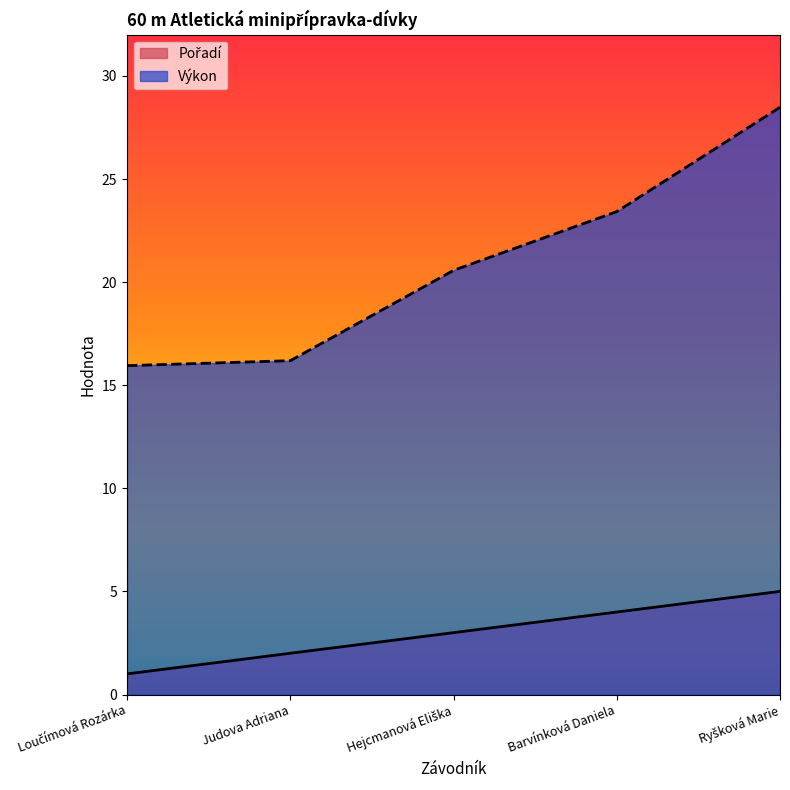

What is the average value of the Výkon series?

20.9